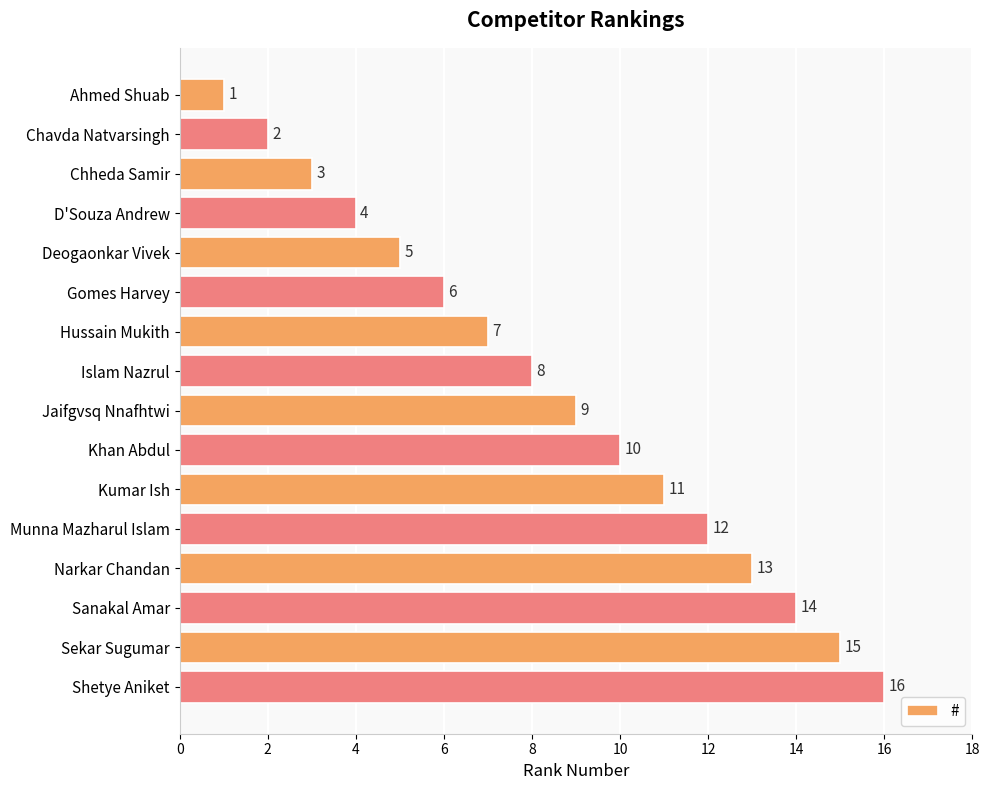

What is the change in value from Hussain Mukith to Sekar Sugumar?

+8